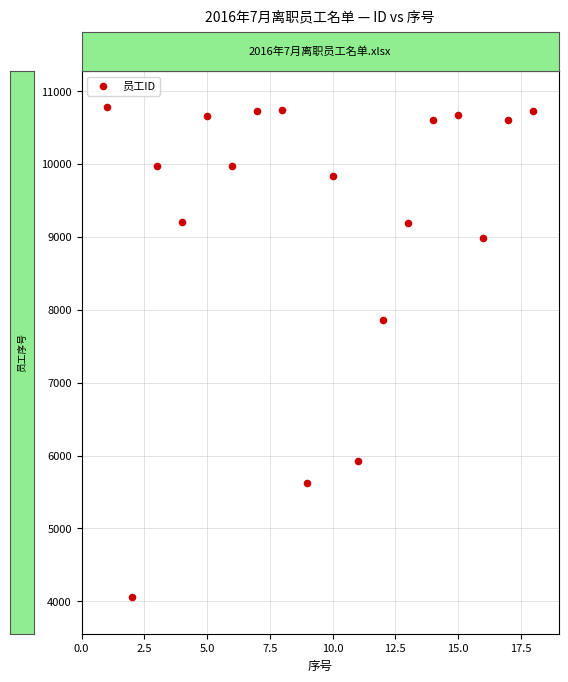

What is the range of Y values (max minus min)?

6721